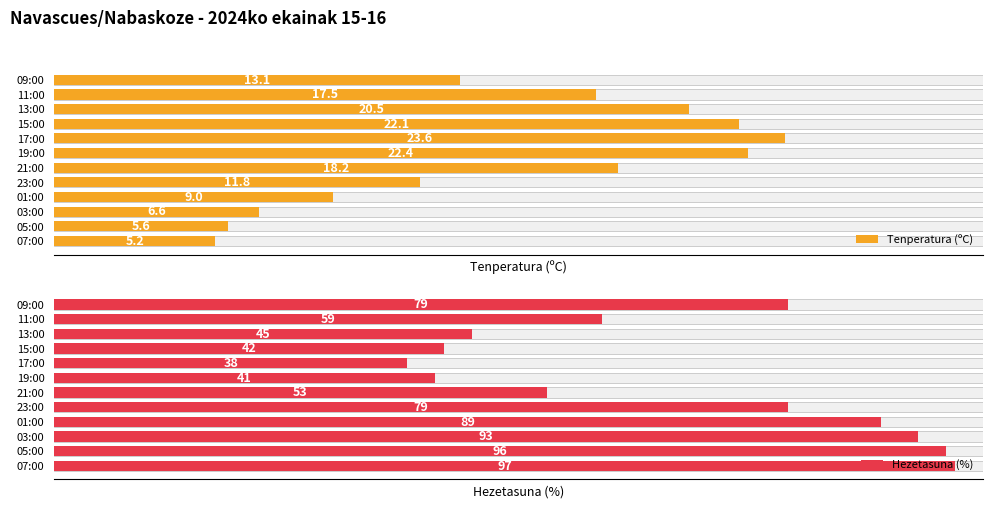

Which has a higher value, 09:00 or 03:00?

09:00